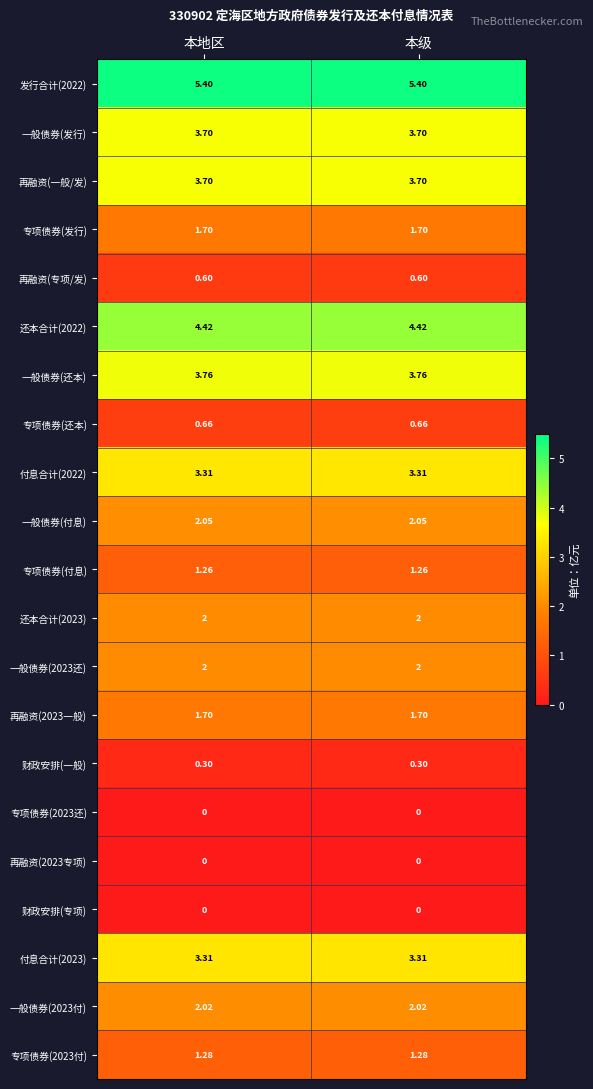

What is the total value across all series at 本地区?

43.2